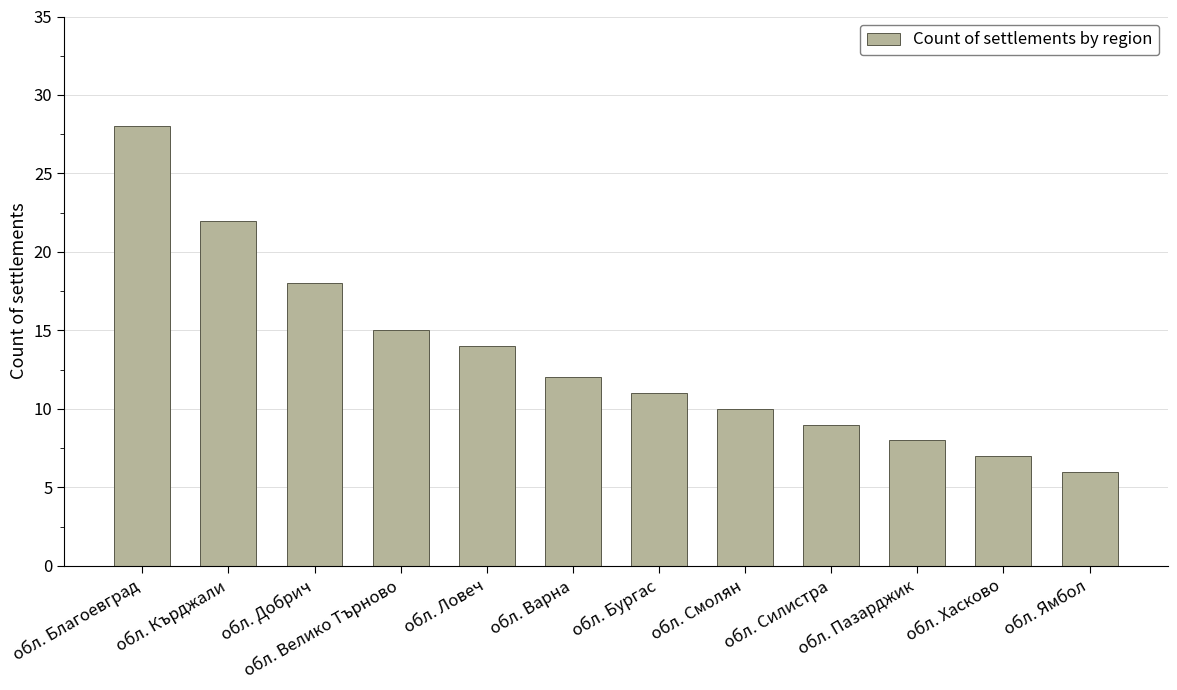

What position from the left is обл. Ямбол?

12